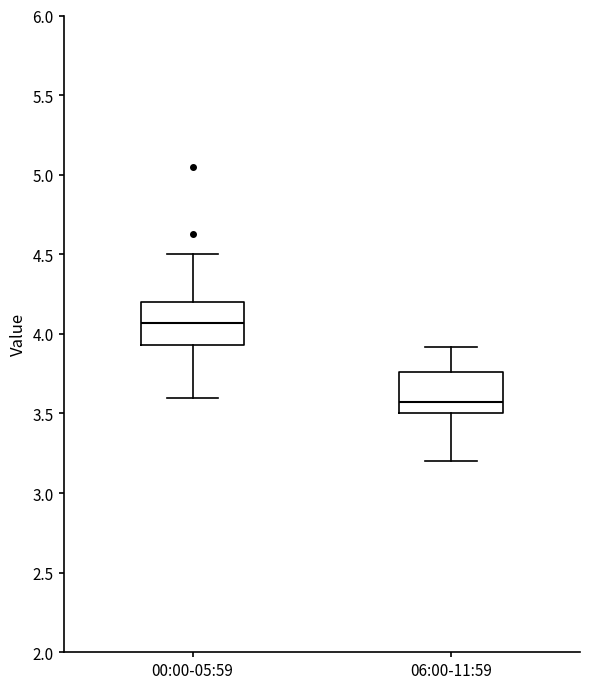

Reading left to right, read every box against the y-axis: the position of its median line, the range the box covers, and the ends of its whiskers. The values are not printed on the chart, so give them approximately, as read against the axis.

00:00-05:59: median 4.05, box 3.95 to 4.20, whiskers 3.60 to 4.50
06:00-11:59: median 3.60, box 3.50 to 3.75, whiskers 3.20 to 3.90